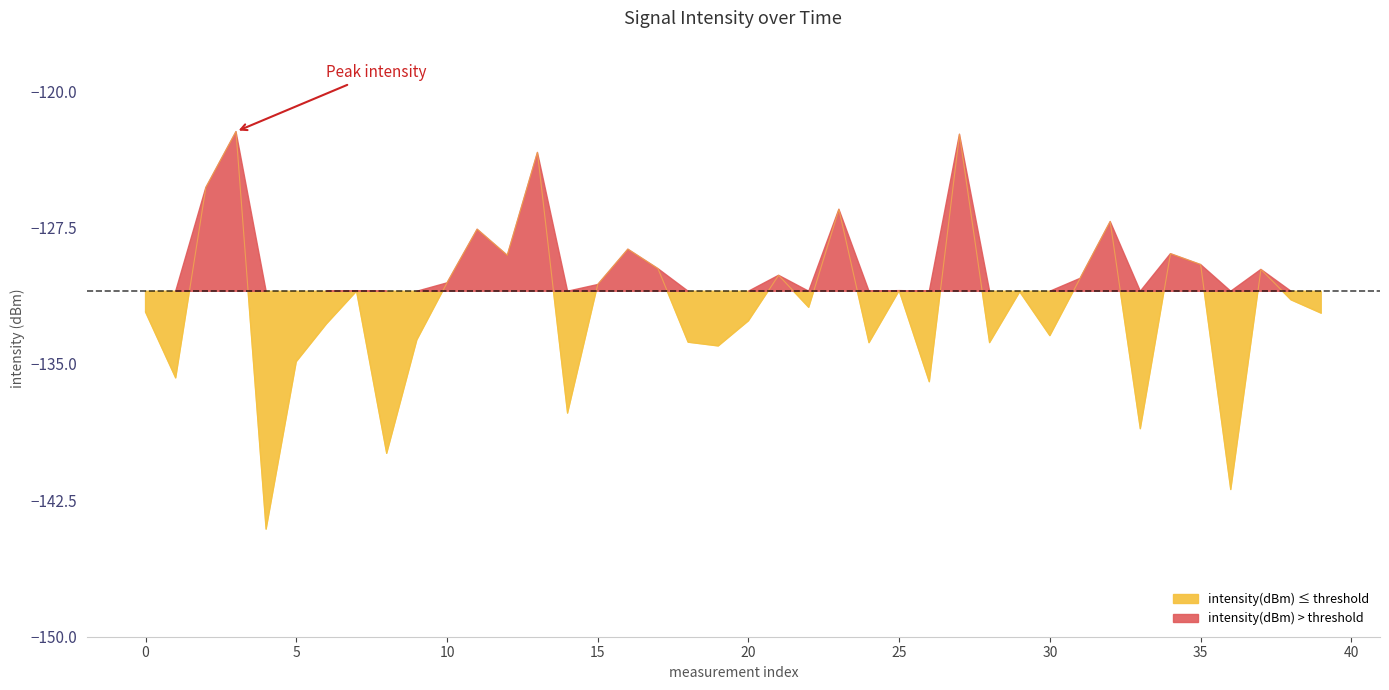

How many points are lower than both their immediate neighbors (excluding endpoints)?

13